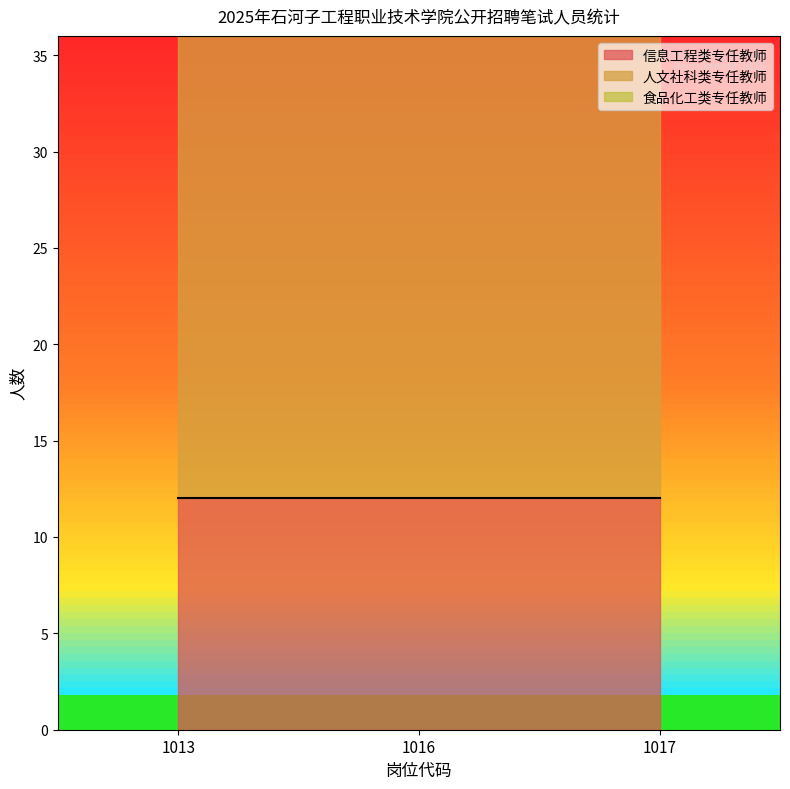

What is the average value of the 信息工程类专任教师 series?

12